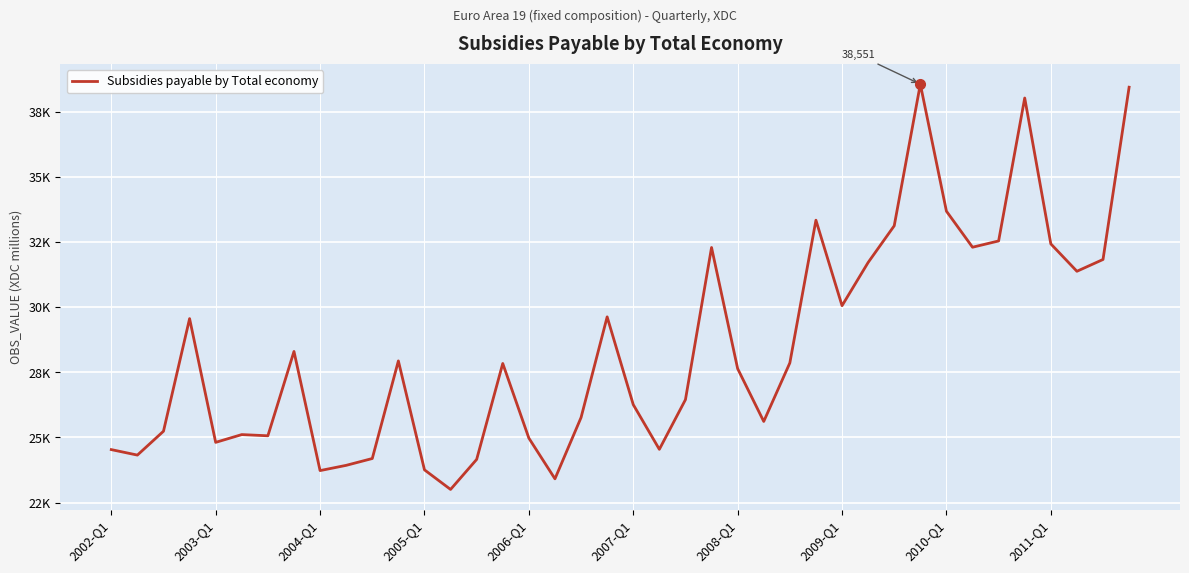

Does the chart display data point markers on the line(s)?

No